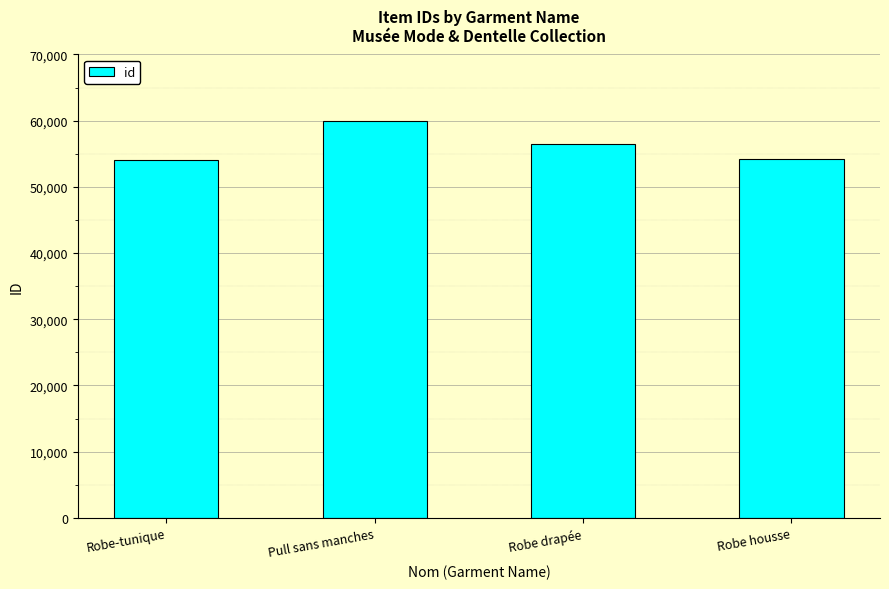

Count the number of data series in this chart.

1